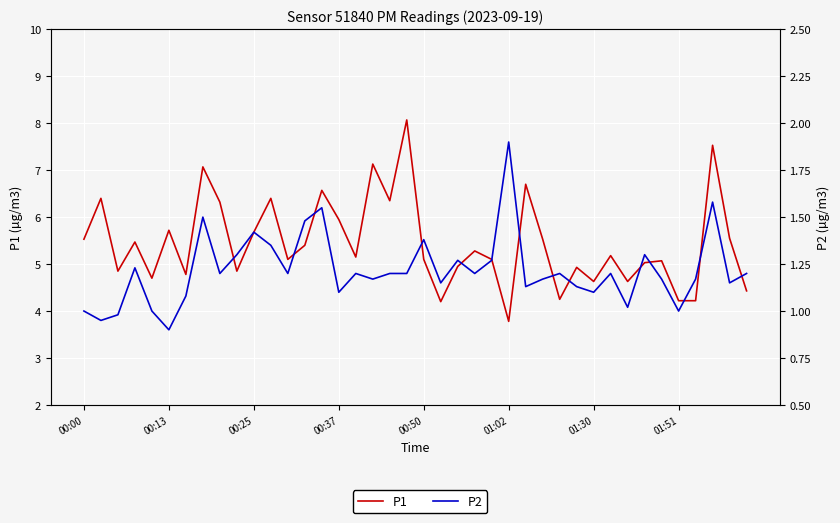

How many interior local peaks does the P1 series have?

14